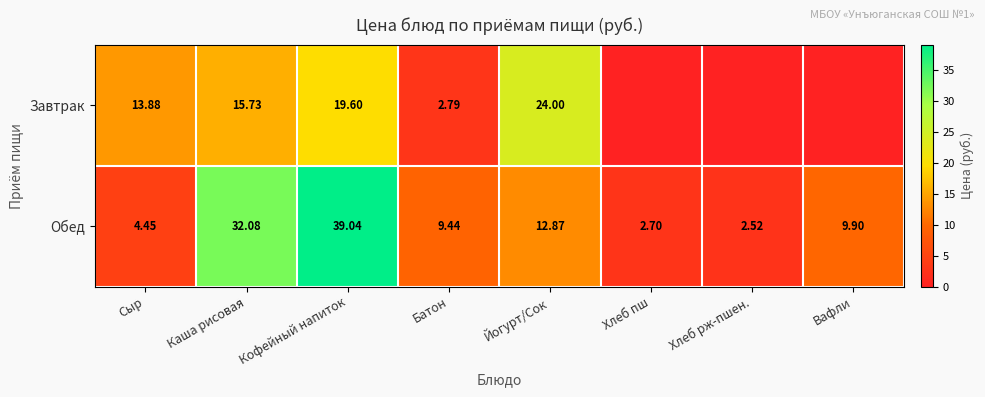

Rank the series at Йогурт/Сок from lowest to highest value.

Обед, Завтрак